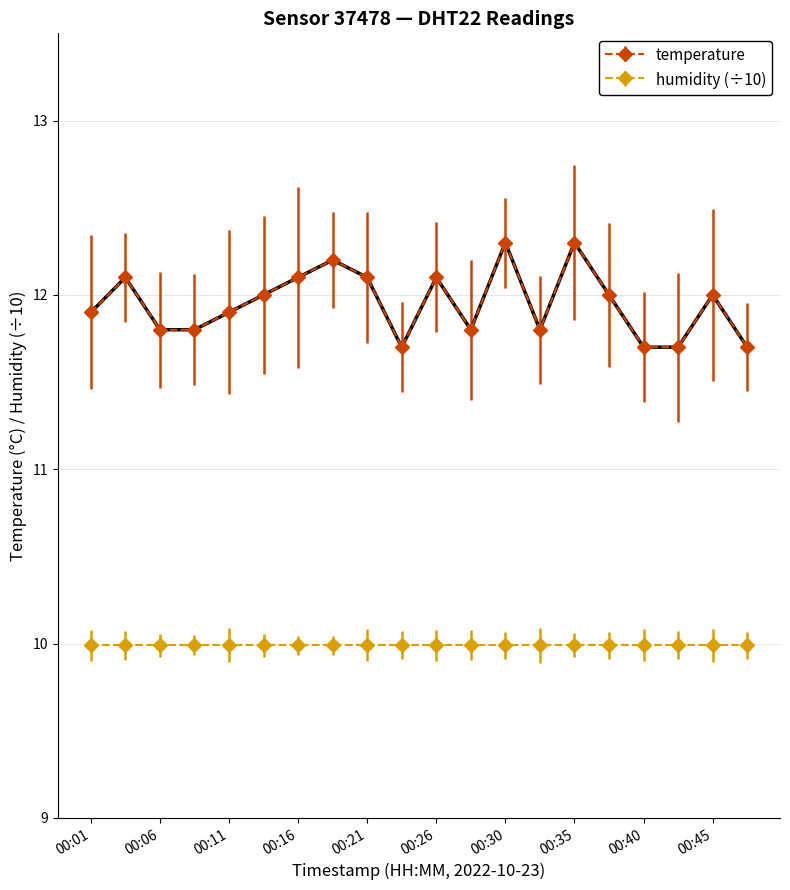

Which series has the largest total across all categories?

temperature